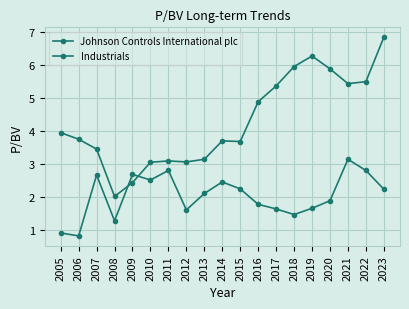

How many lines are shown in the chart?

2